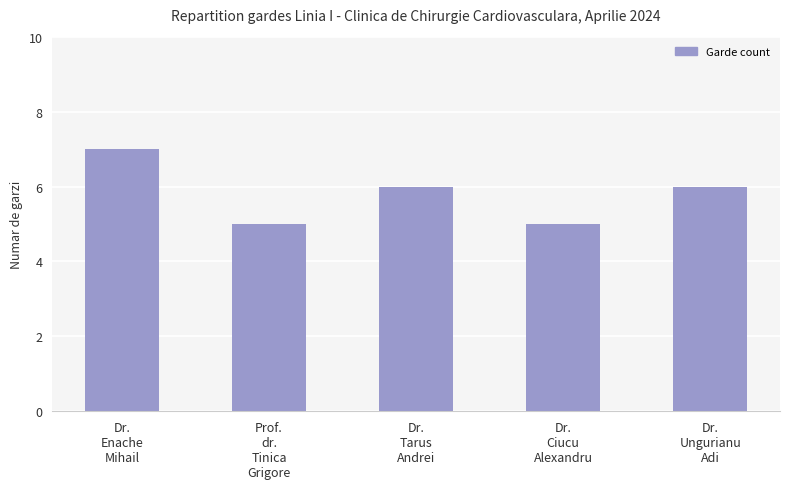

What is the sum of the values at Dr.
Ungurianu
Adi and Dr.
Enache
Mihail?

13